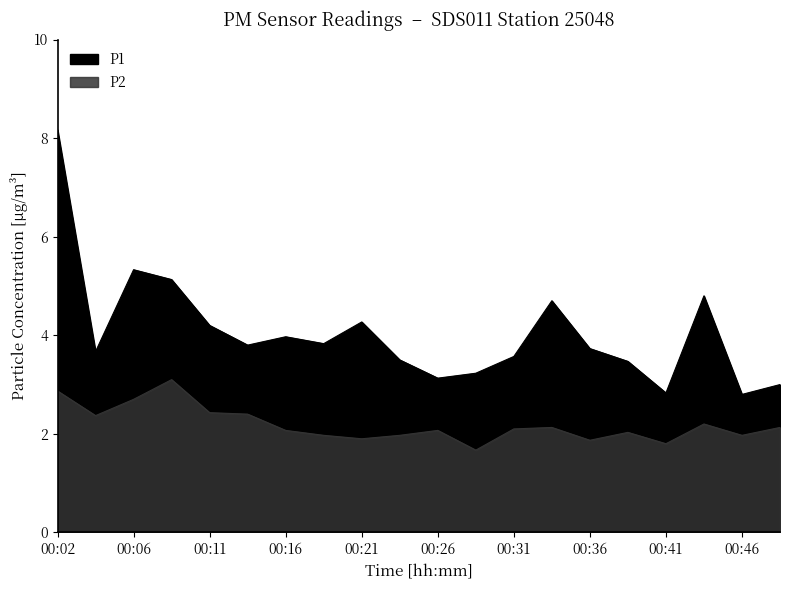

The P2 series shows 2.0 at 00:24. True or false?

True